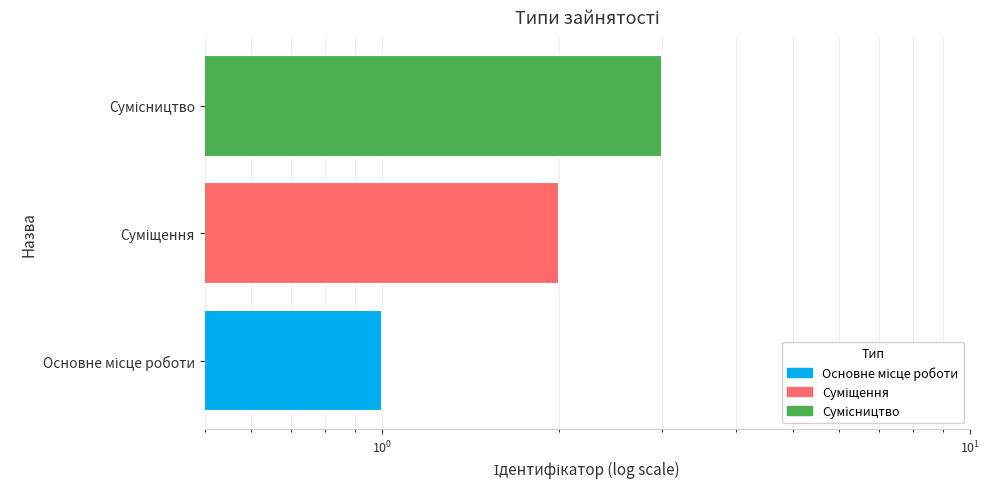

True or false: the data shows 5 at Сумісництво.

False